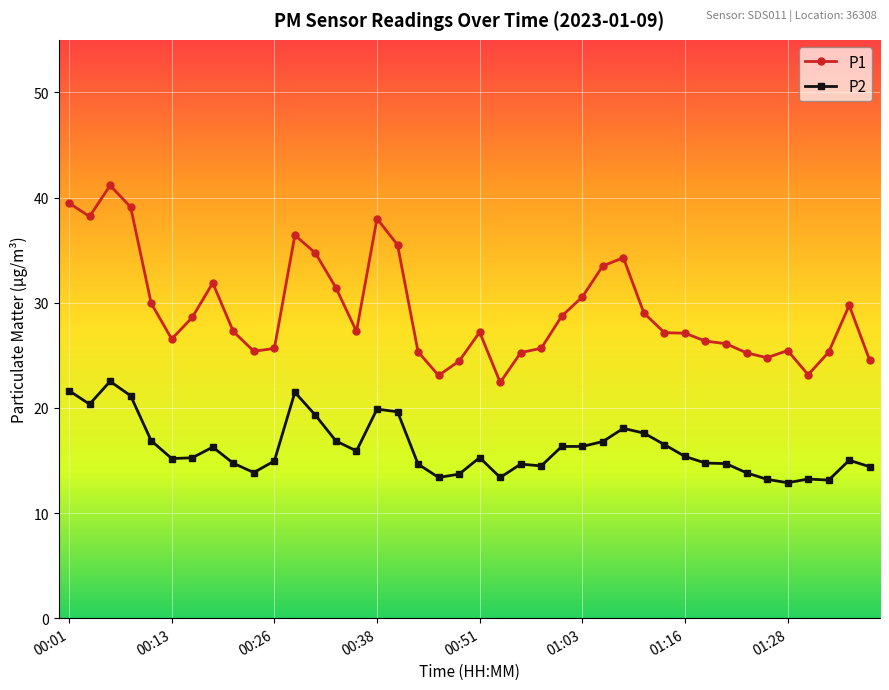

What is the value of the P2 point at the 29th from the left?

17.6